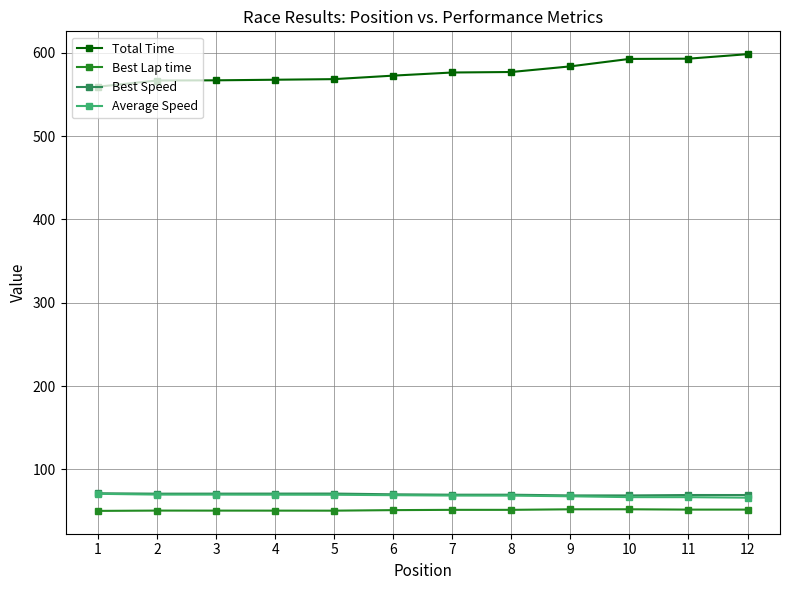

What is the sum of all Best Speed values?

842.1